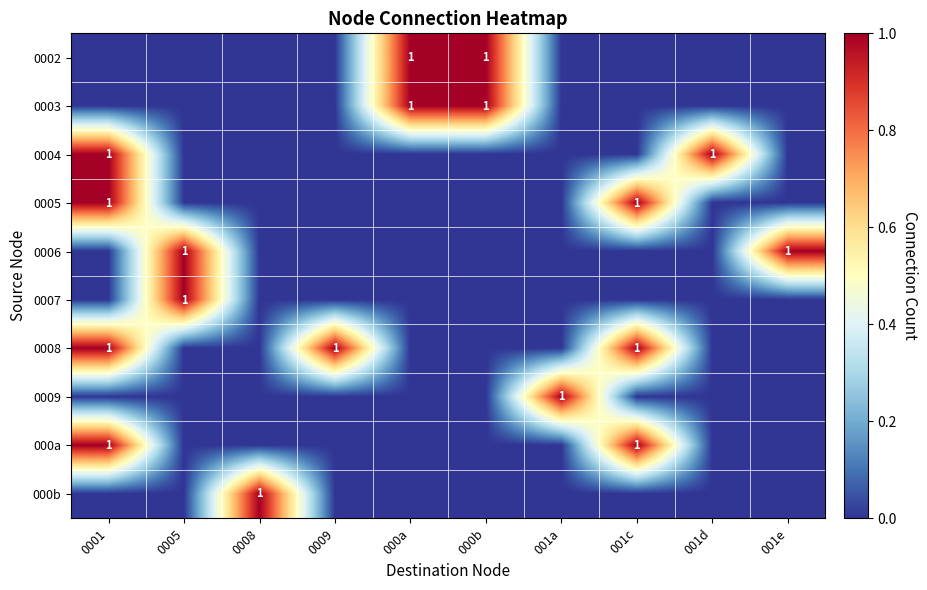

Which has a higher value, 001e or 001c?

001e